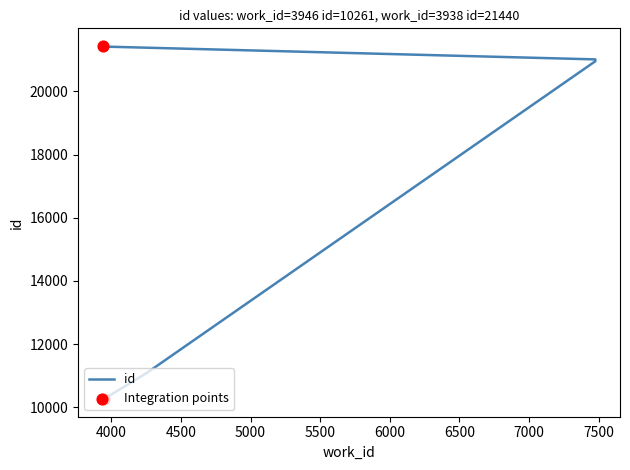

What is the change in value from 7476 to 3938?

+411